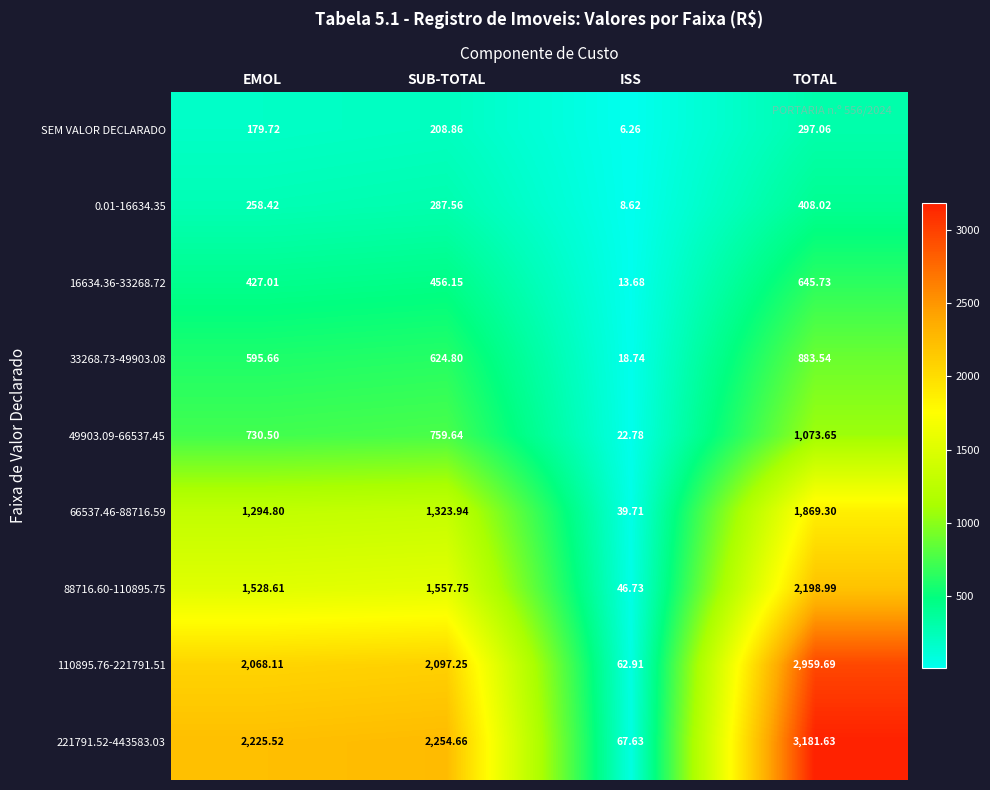

Rank the categories by SEM VALOR DECLARADO value from lowest to highest.

ISS, EMOL, SUB-TOTAL, TOTAL